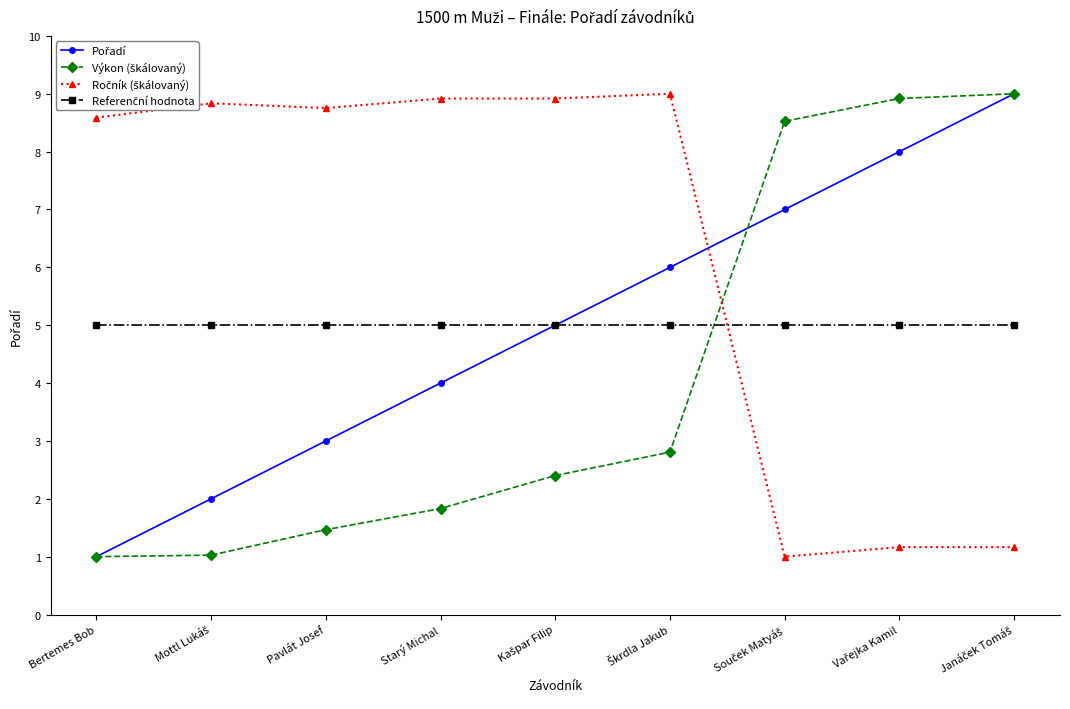

What is the total value across all series at Bertemes Bob?

15.6